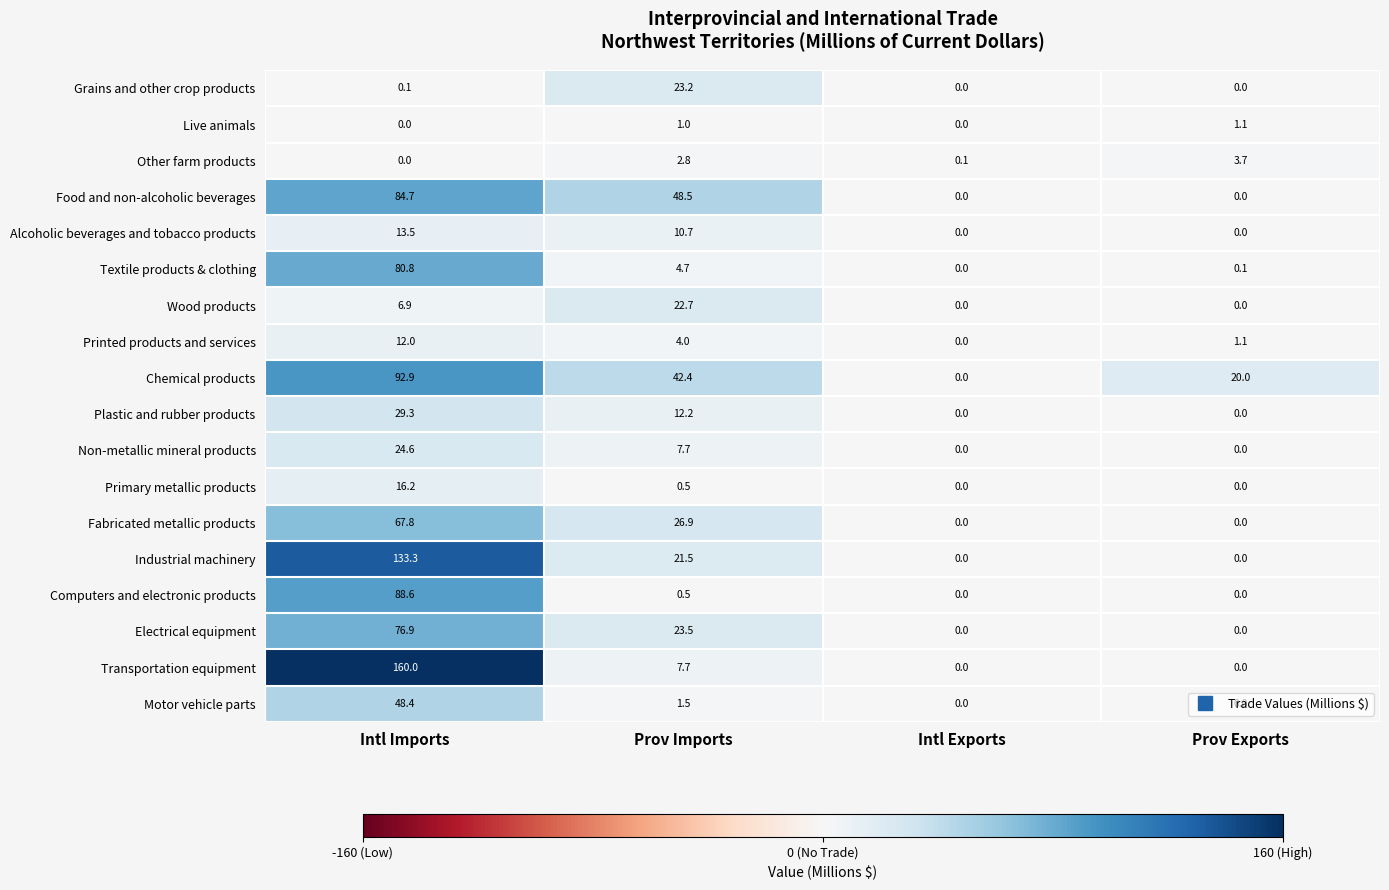

The value of Alcoholic beverages and tobacco products at Prov Exports is 0.0. True or false?

True